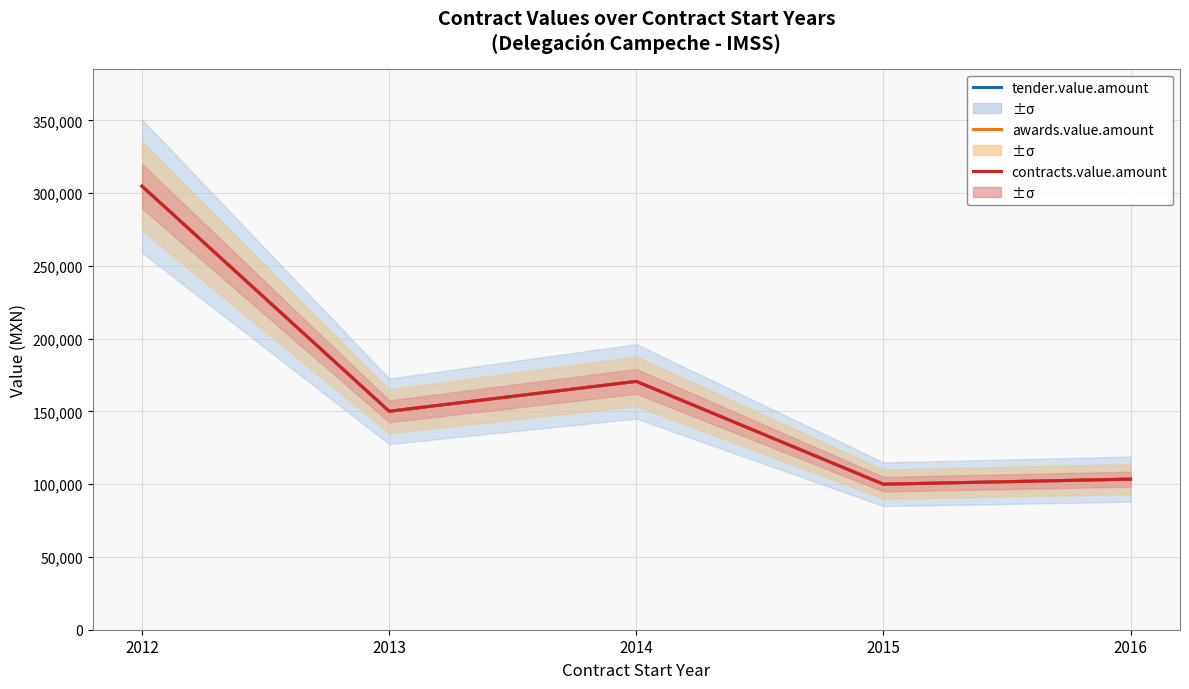

True or false: awards.value.amount has more than 0 points higher than both neighbors.

True